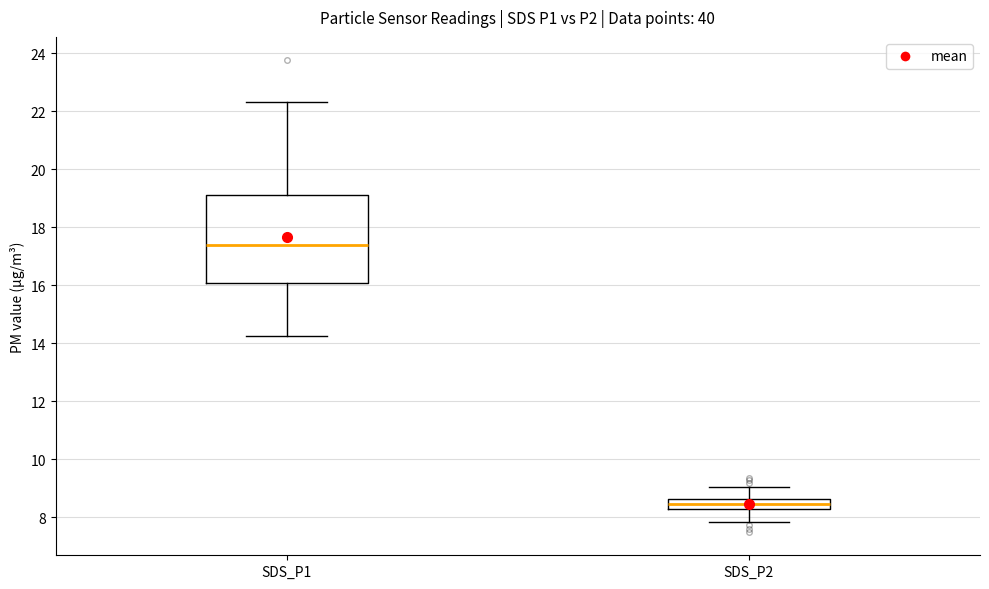

Comparing the boxes themselves (not the whiskers), which one is the tallest?

SDS_P1